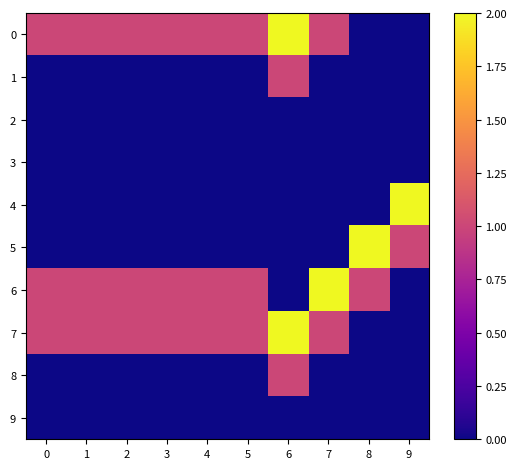

How many series are shown in this chart?

10